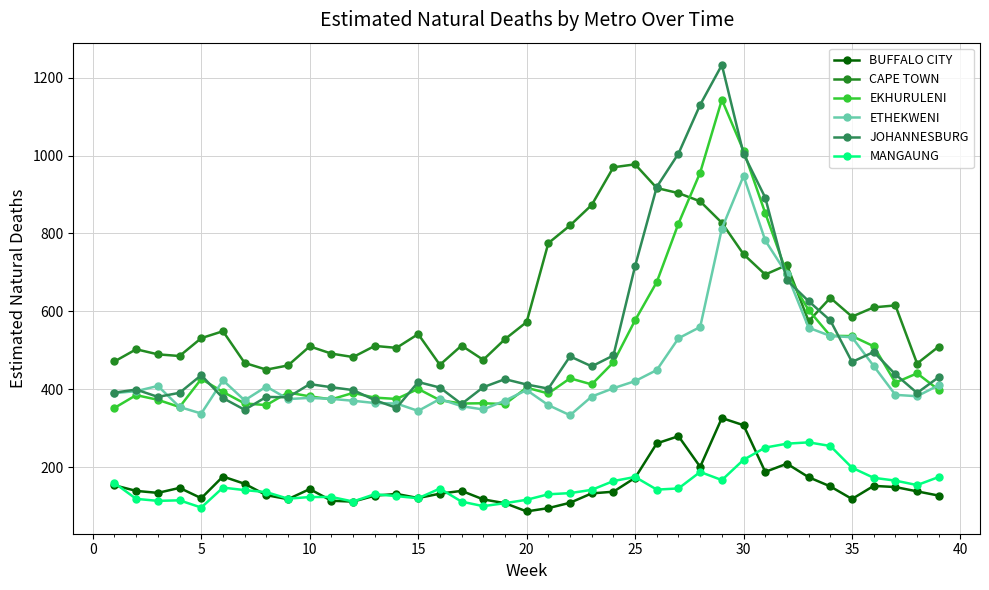

How many data points in CAPE TOWN are less than 541?

19